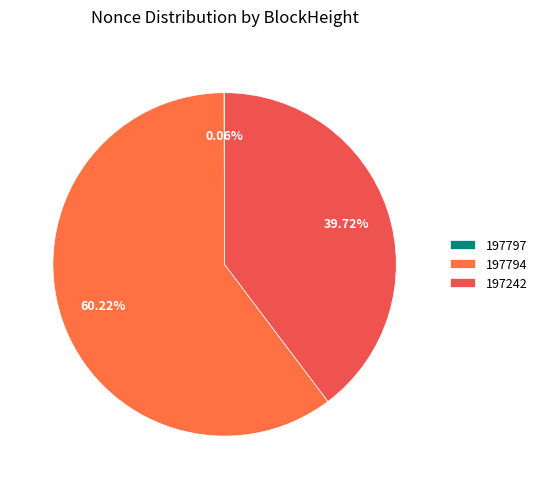

Is it true that 197794 is 60% of the pie?

True